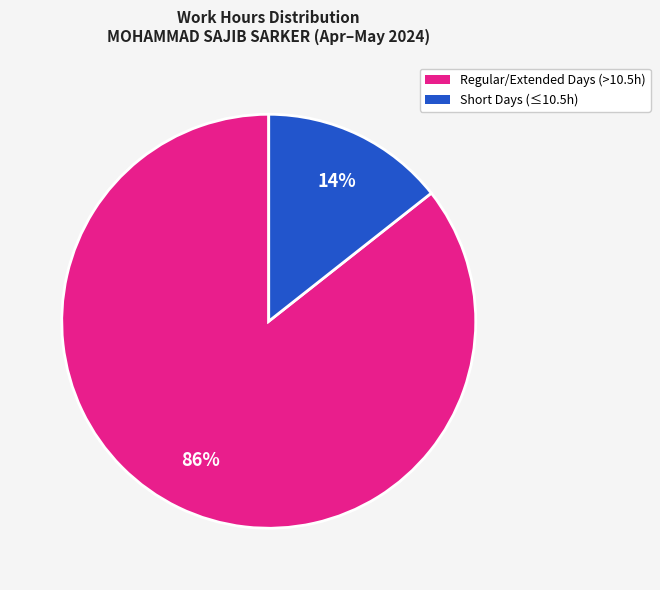

How many slices are in this pie chart?

2